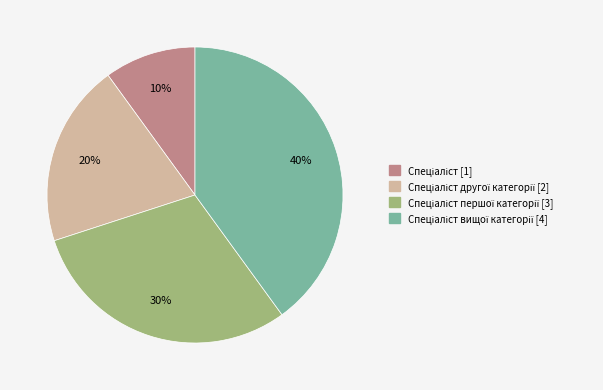

To the nearest percent, what is the average slice percentage?

25%